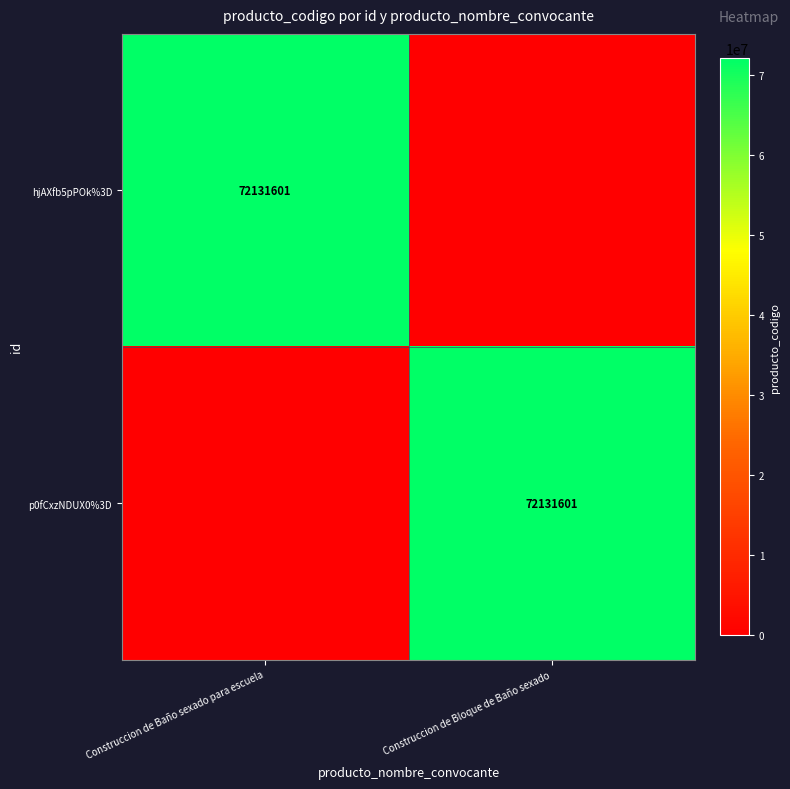

The value of p0fCxzNDUX0%3D at Construccion de Bloque de Baño sexado is 106819578. True or false?

False